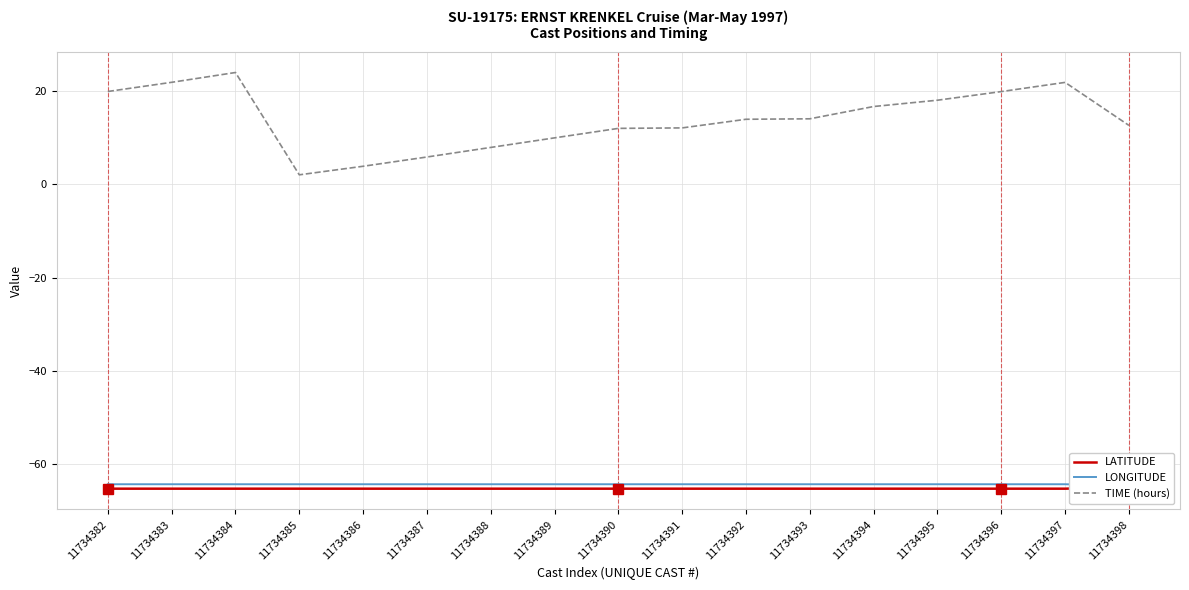

Which category has the lowest value in the LATITUDE series?

11734382